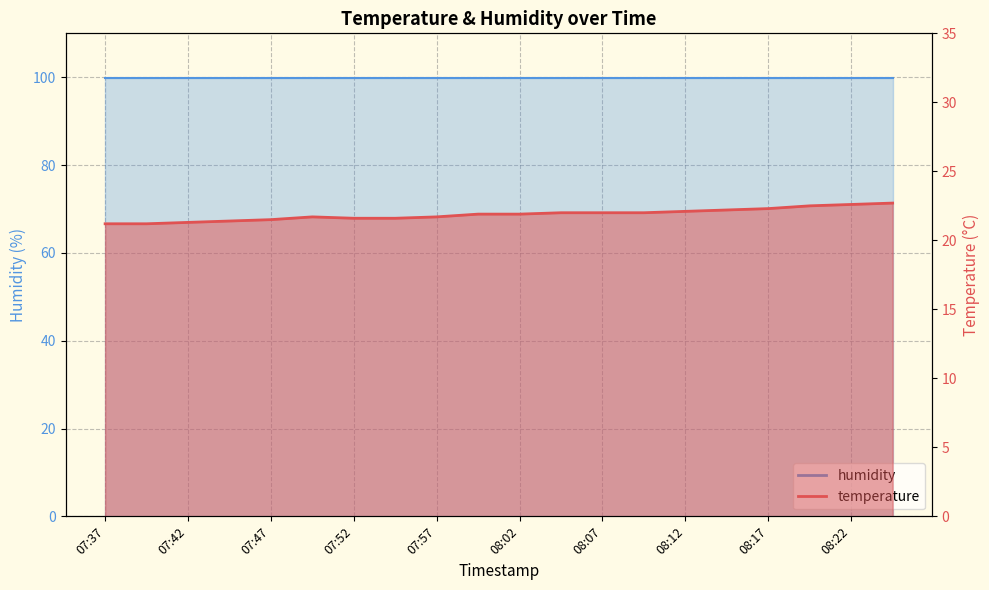

What is the value of the 18th point from the left?

22.5